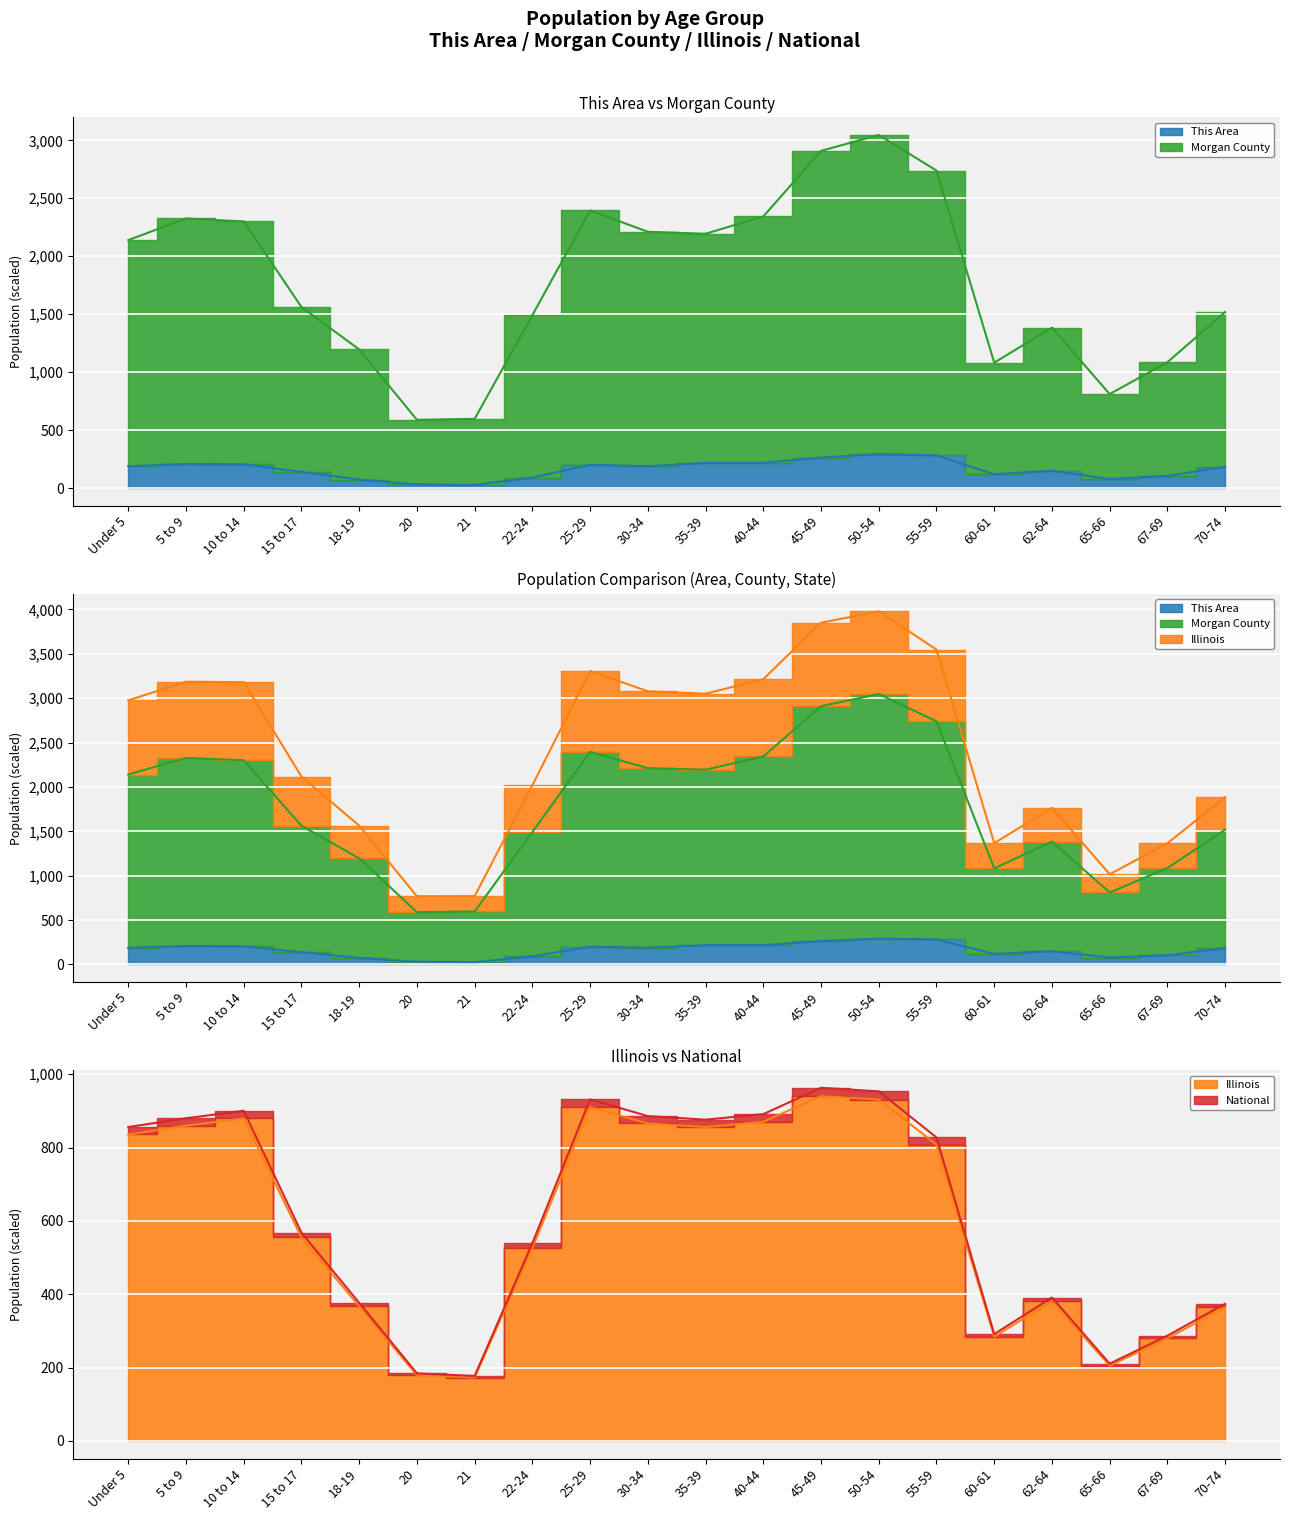

How many values in the This Area series are below 188?

10